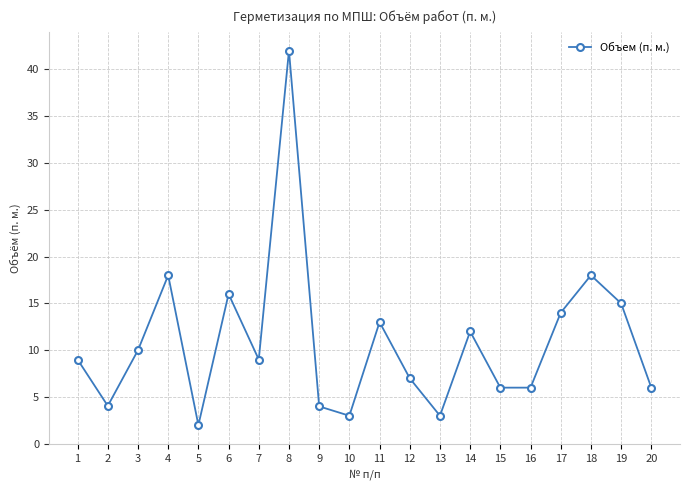

What is the smallest value displayed?

2.0